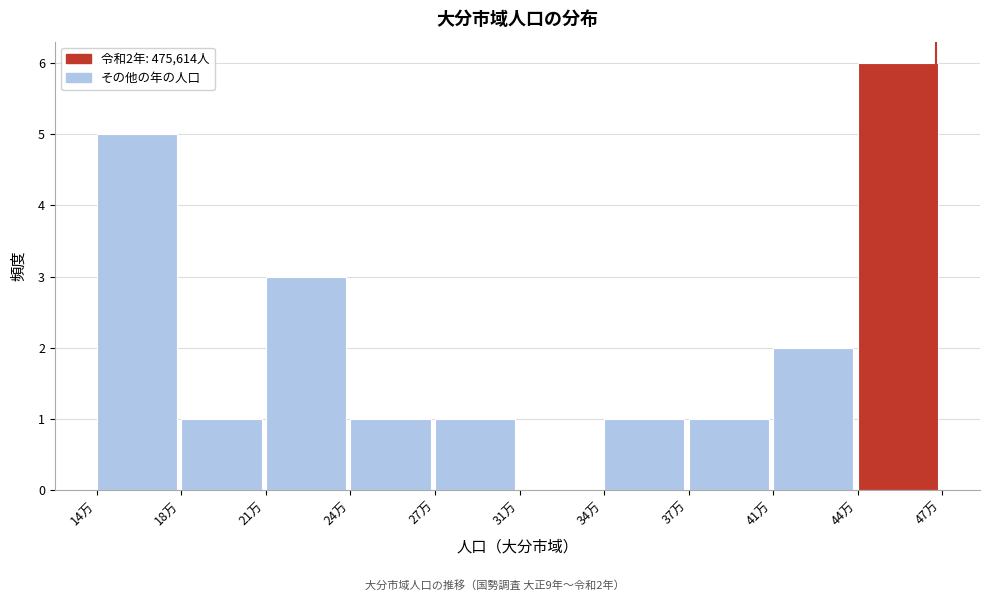

Reading left to right, extract all data points from this chart.

14万=5	18万=1	21万=3	24万=1	27万=1	31万=0	34万=1	37万=1	41万=2	44万=6